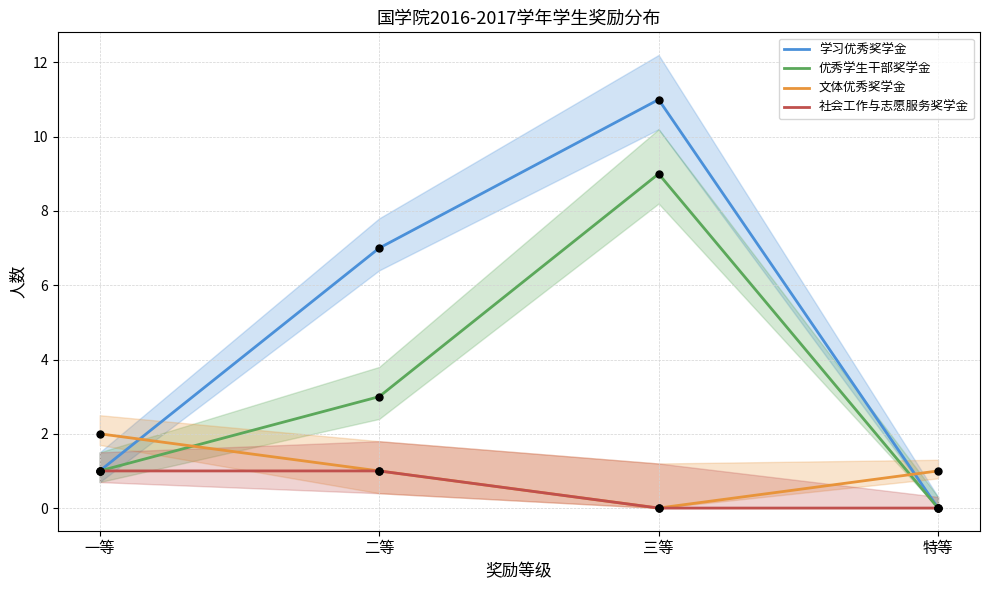

At which category is the sum across all series the highest?

三等